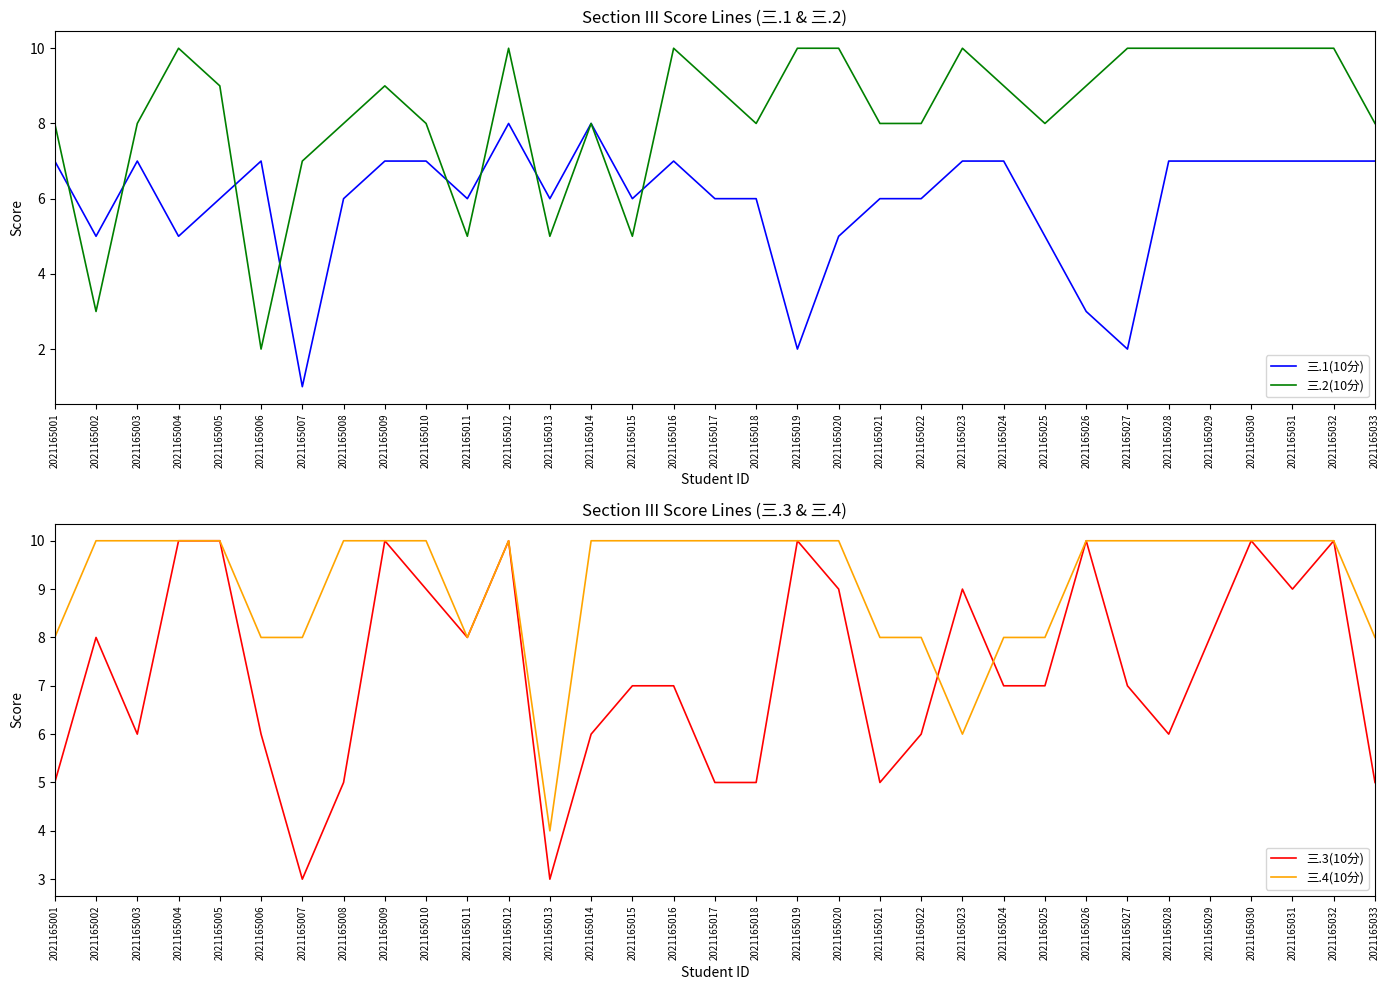

True or false: 三.4(10分) has a value of 6 at 2021165010.

False